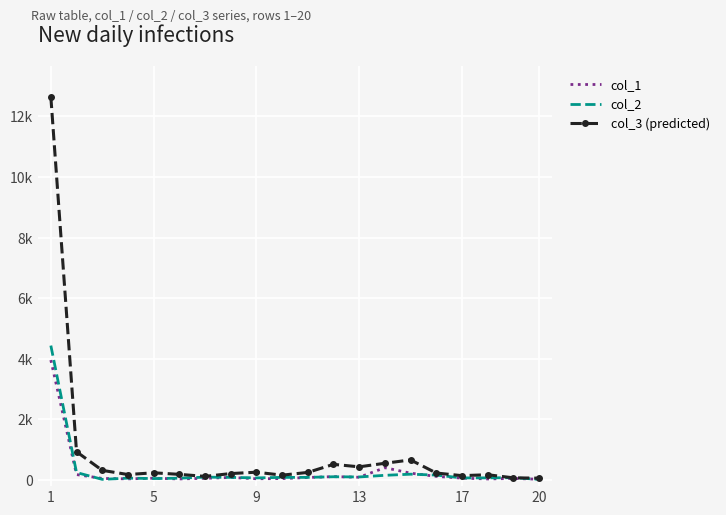

At how many categories does at least one series exceed 6104?

1